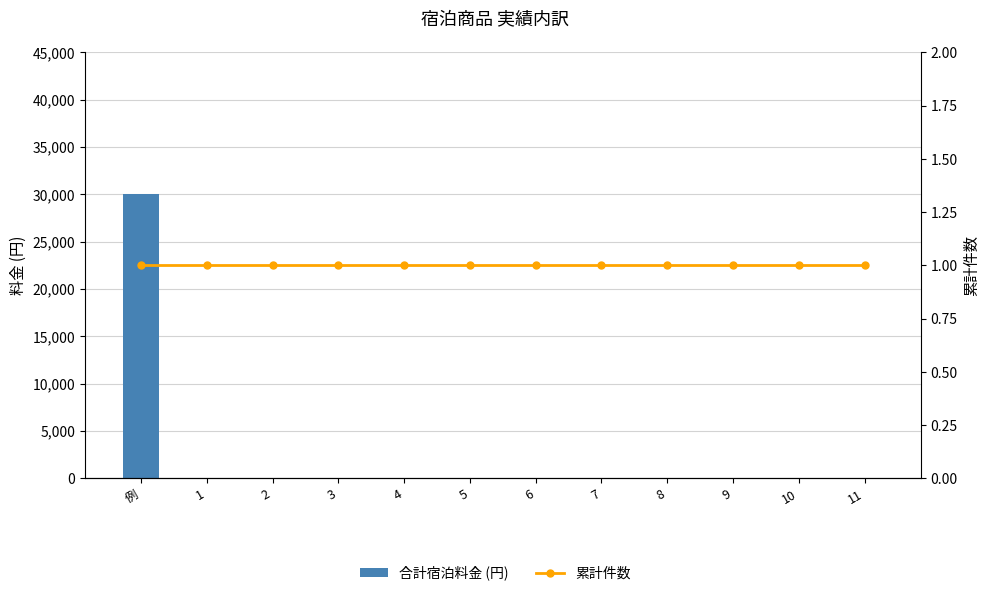

What is the lowest value of the 累計件数 series?

1